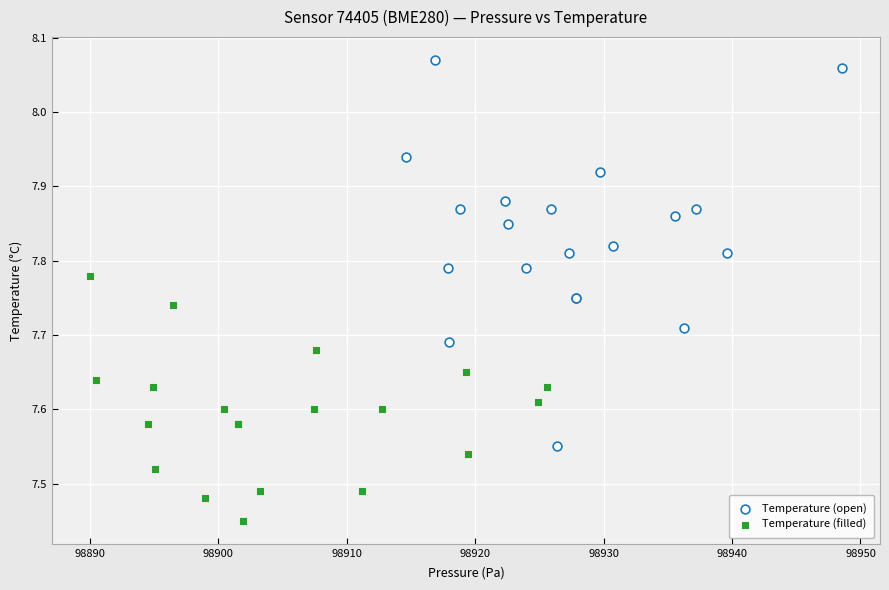

Which series has the largest Y range (max minus min)?

Temperature (open)